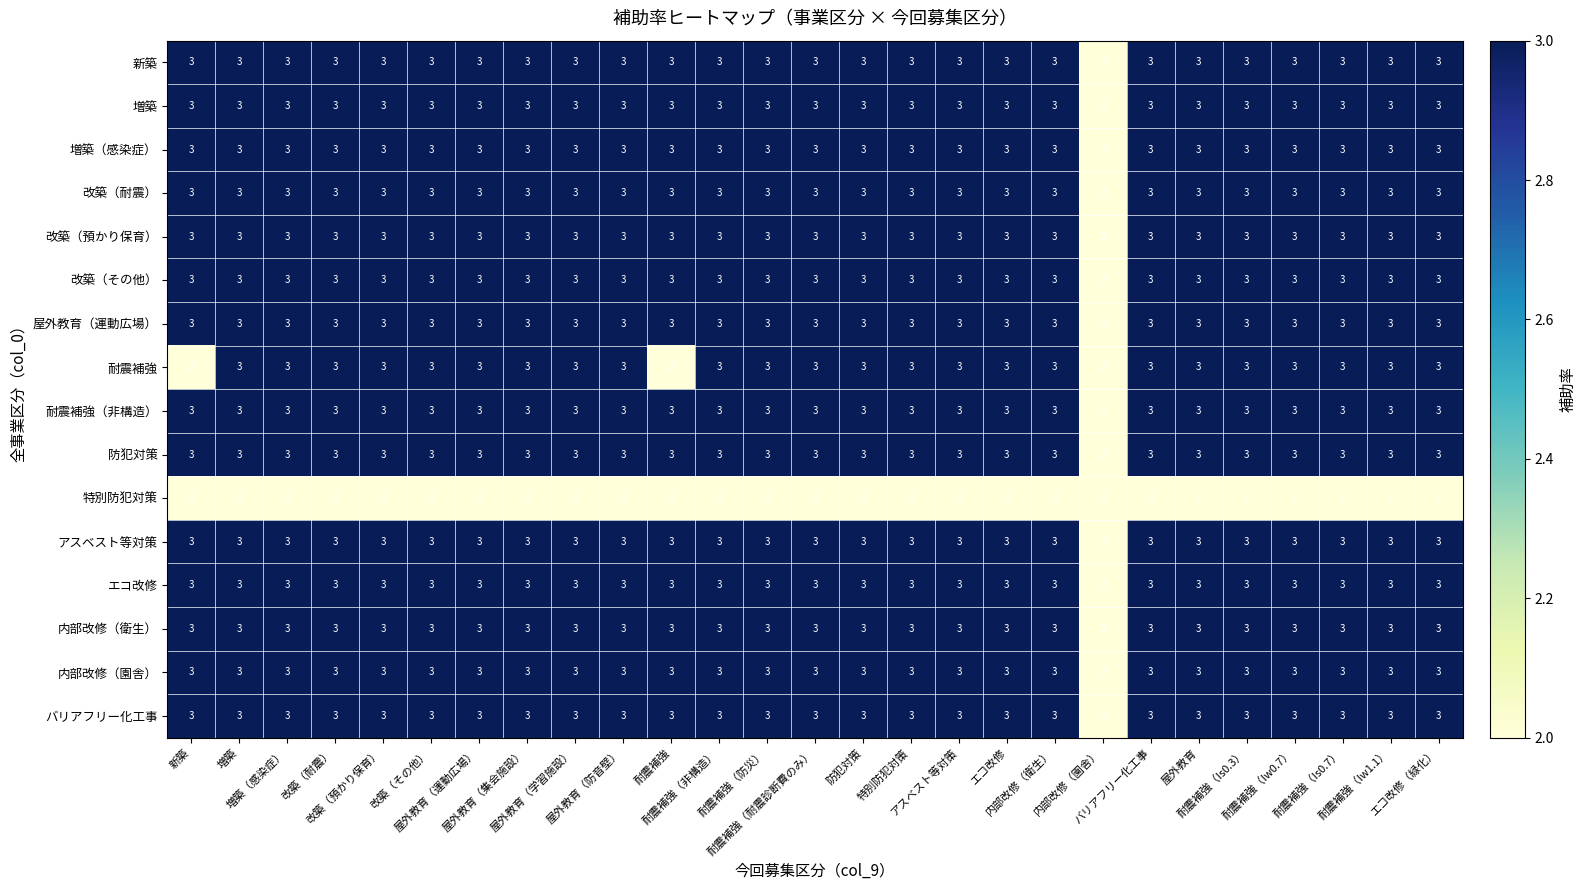

What is the greatest value displayed?

3